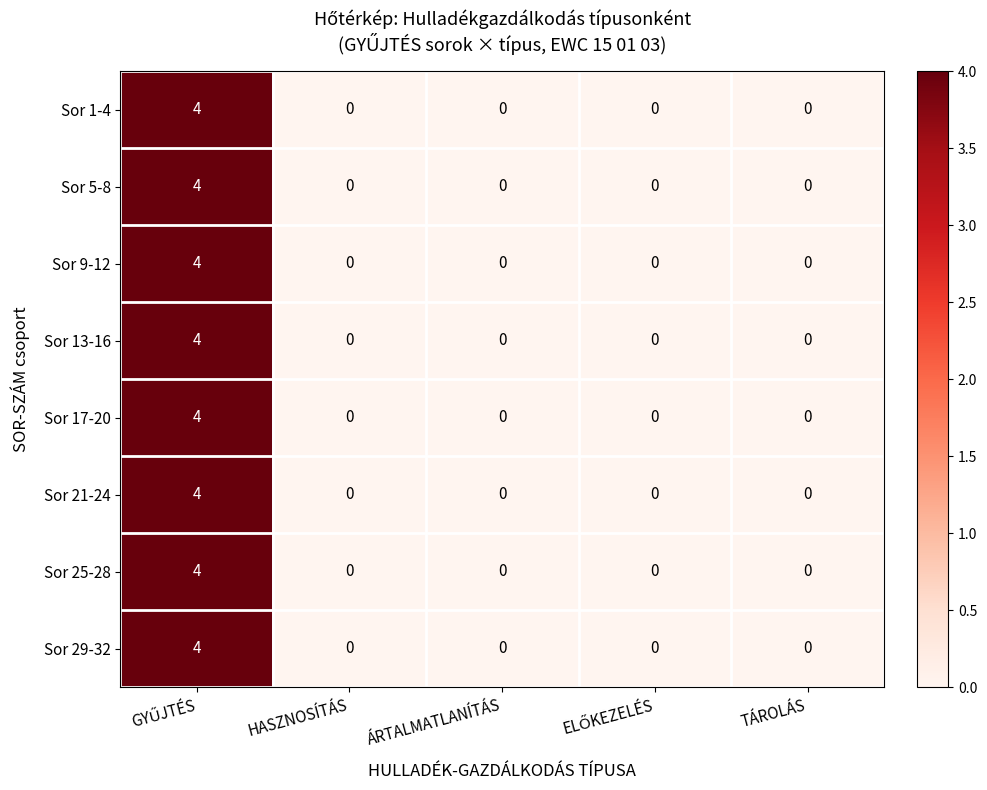

At how many categories does at least one series exceed 1?

1